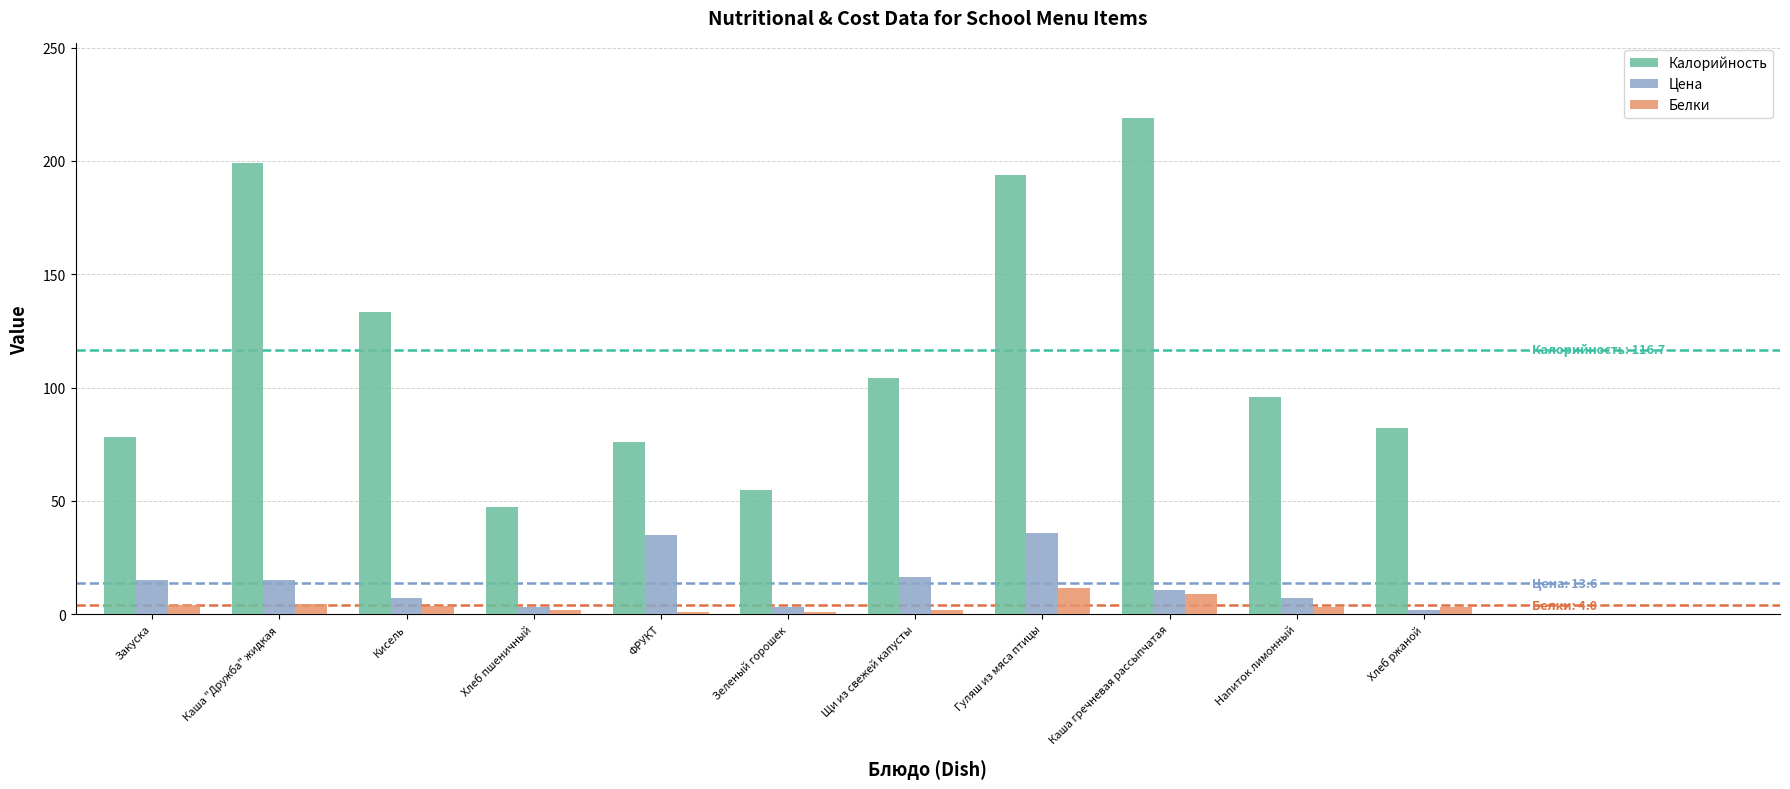

Which series has the largest total across all categories?

Калорийность